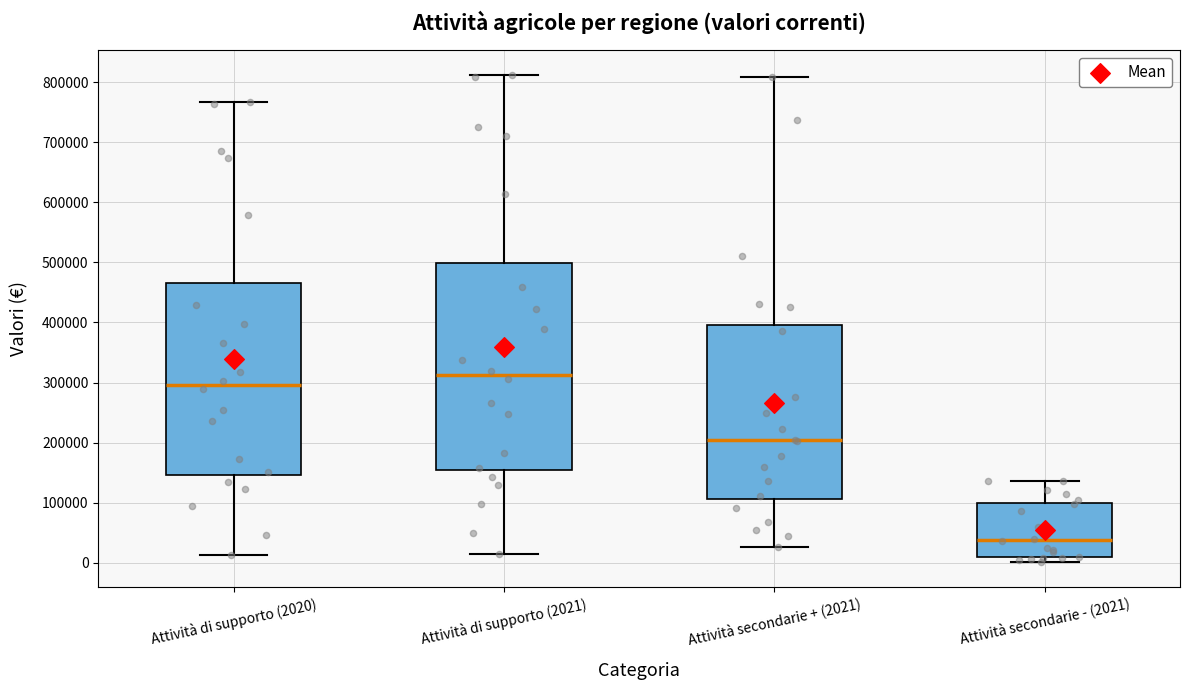

Comparing the boxes themselves (not the whiskers), which one is the tallest?

Attività di supporto (2021)